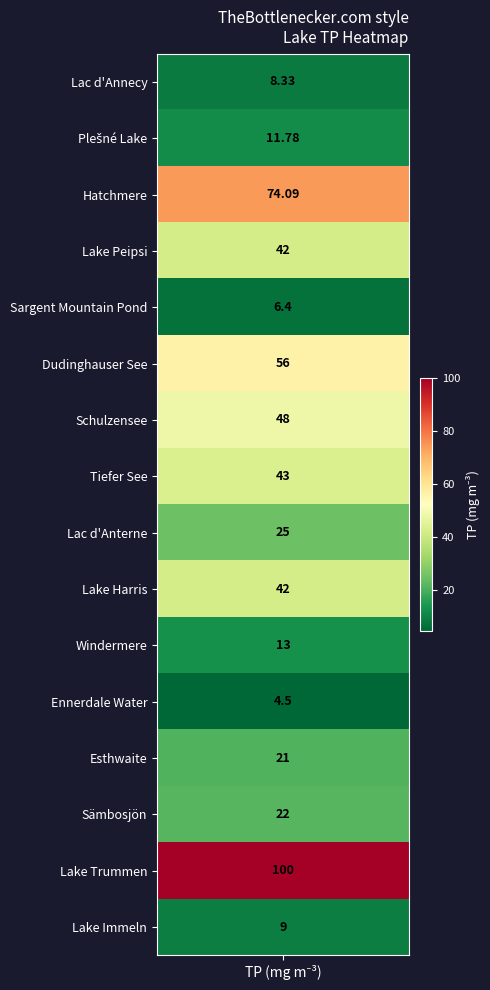

Is it true that the value at tp_values is 11.9?

False